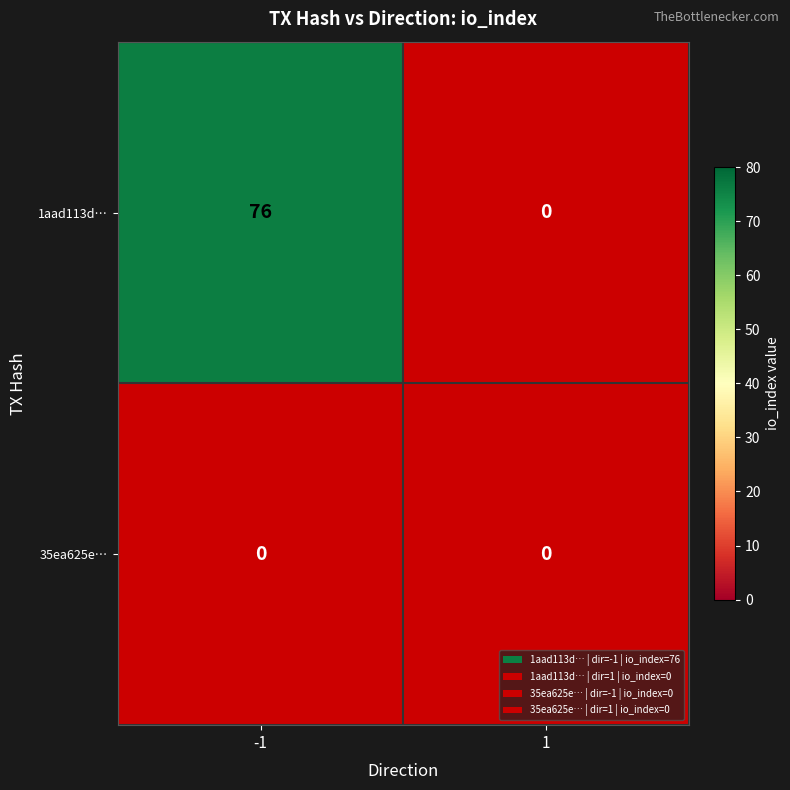

Count the number of data series in this chart.

2